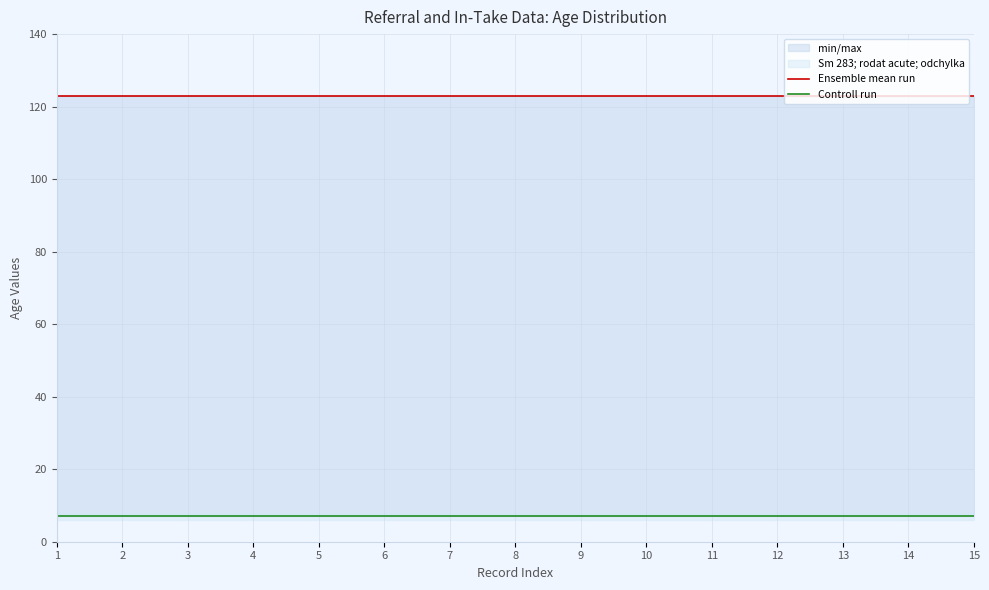

At which category is the sum across all series the highest?

1